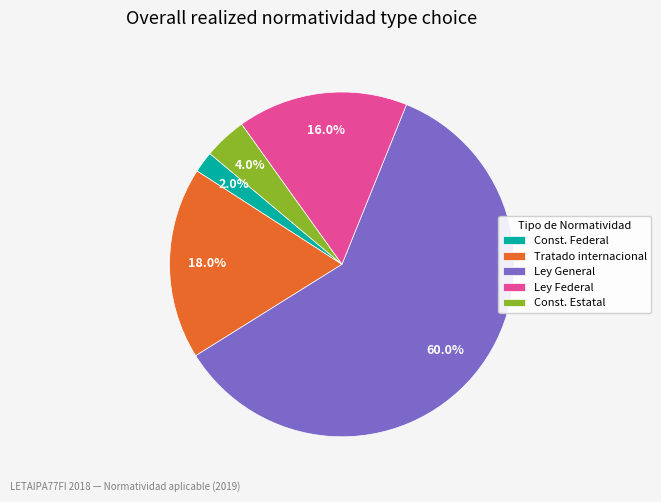

To the nearest percent, what is the average slice percentage?

20%